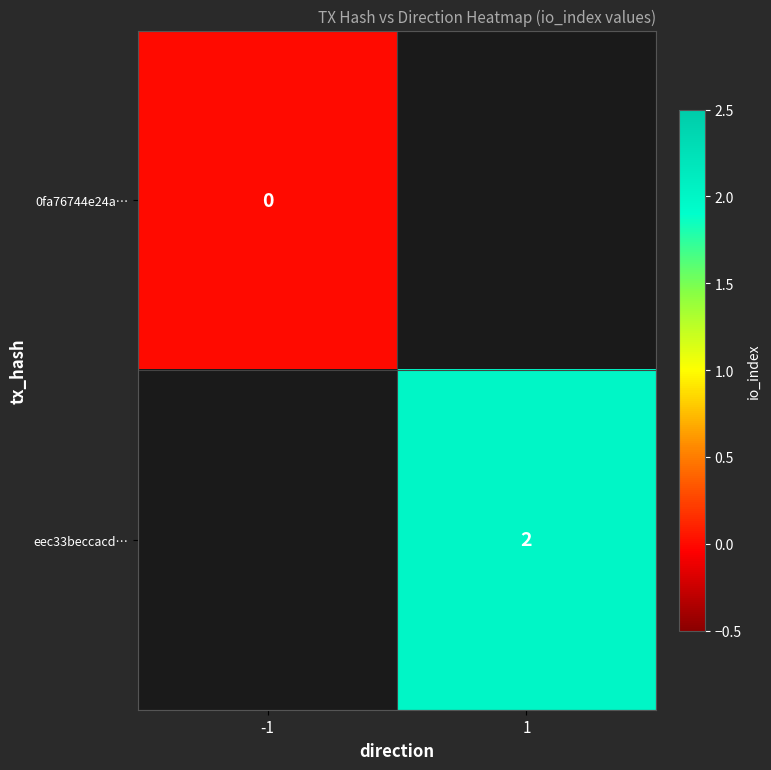

True or false: eec33beccacd… has a value of 2 at 1.

True